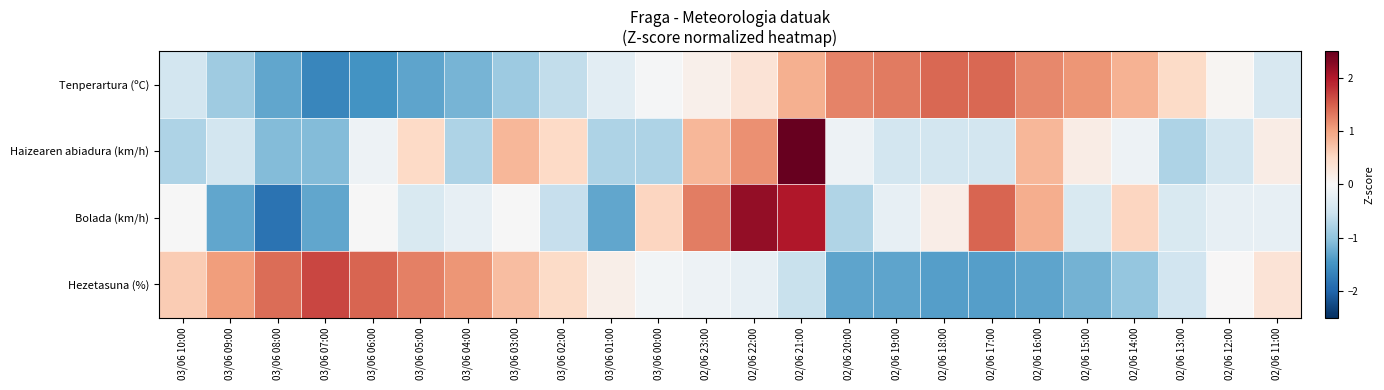

How many distinct data groups are displayed?

4